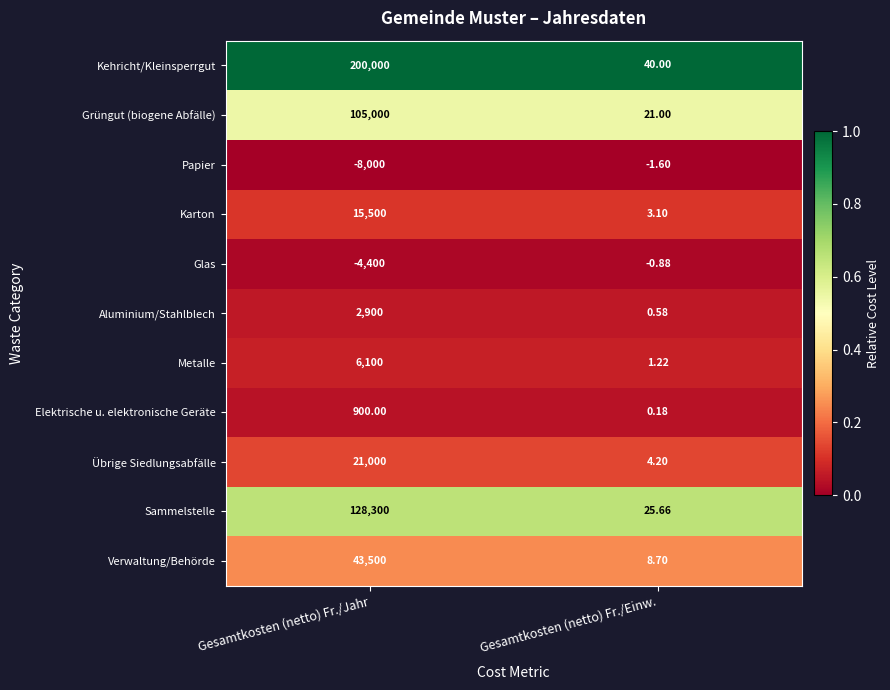

Which category has the highest value across all series?

Gesamtkosten (netto) Fr./Jahr